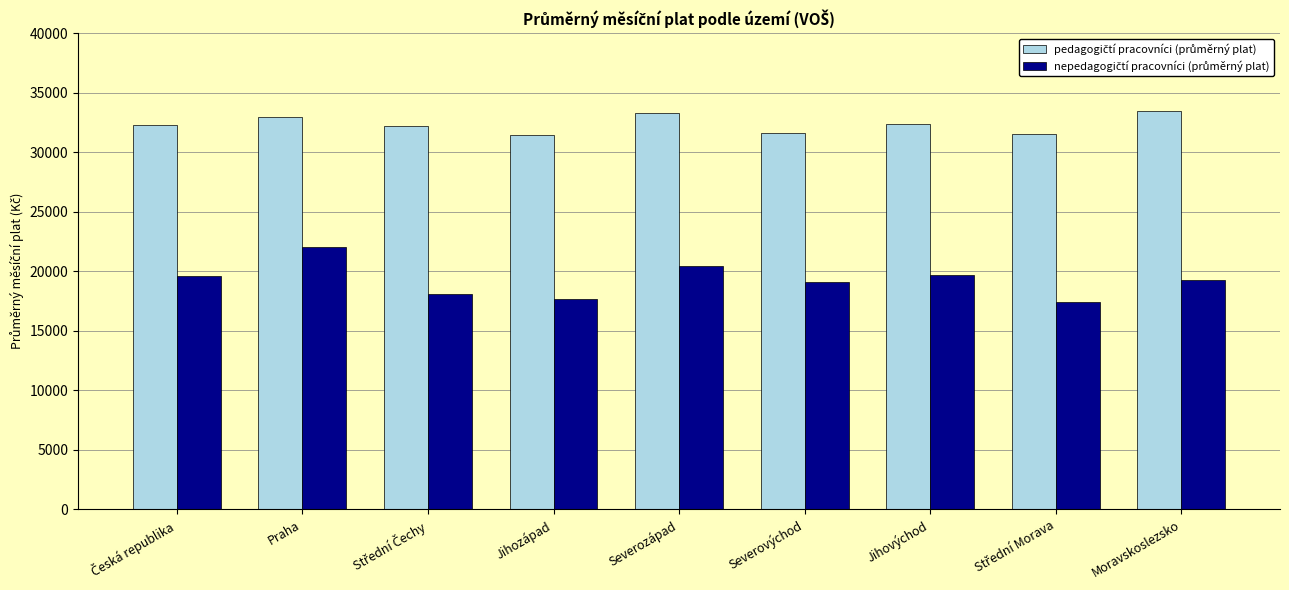

At how many categories does at least one series exceed 29648?

9